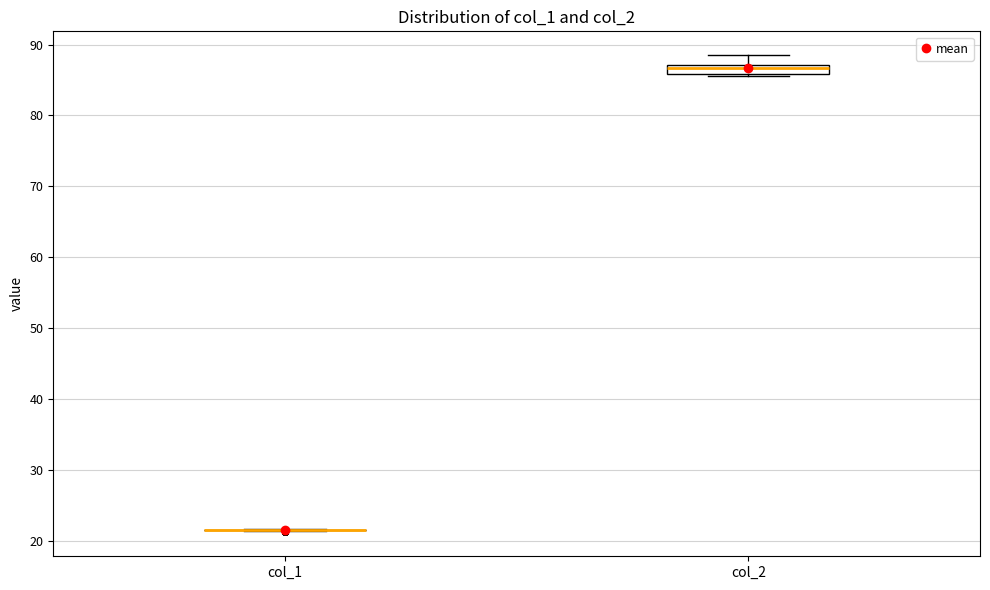

Where is the lower edge of the box for col_2 on the y-axis? The values are not printed on the chart, so give them approximately, as read against the axis.

86